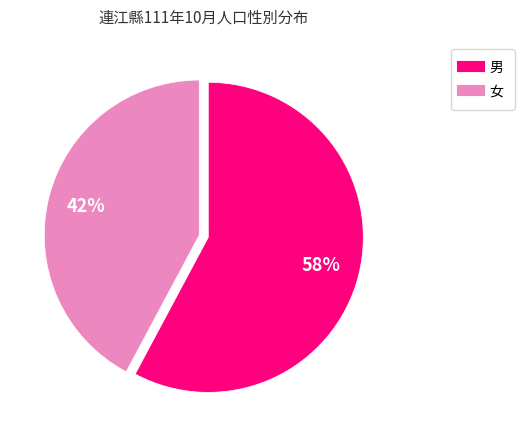

To the nearest percent, what is the average slice percentage?

50%